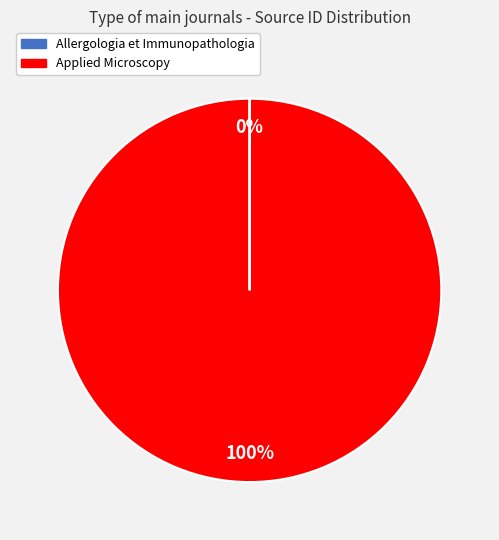

Is it true that Applied Microscopy is 93% of the pie?

False